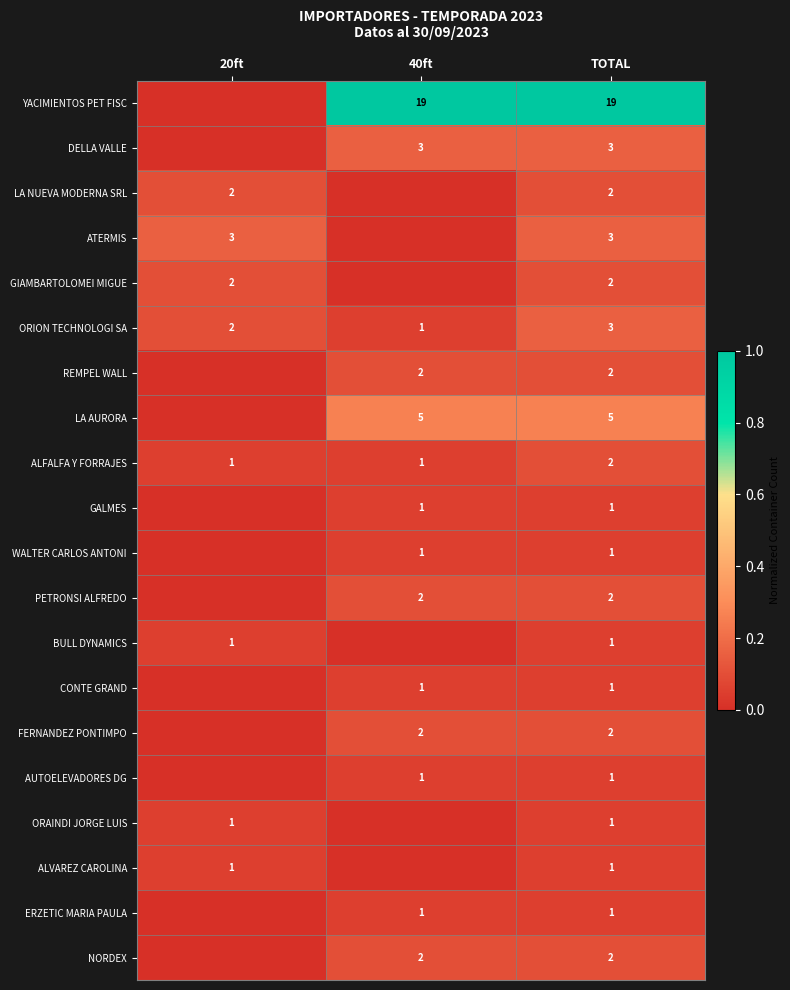

What is the difference between the highest and lowest values at TOTAL?

18